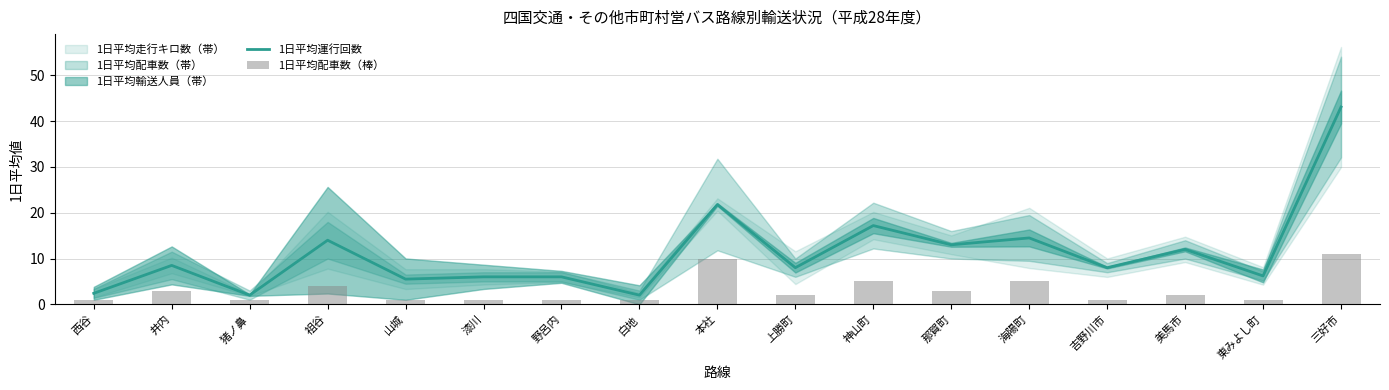

At how many categories does at least one series exceed 25?

1